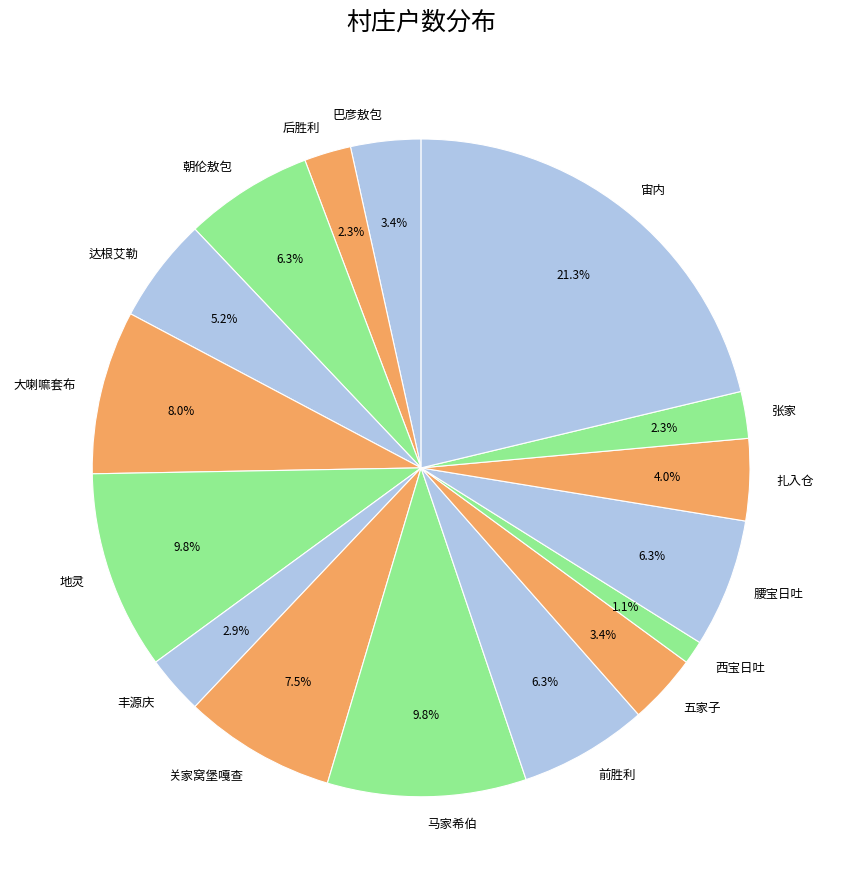

Count the number of slices in the pie.

16